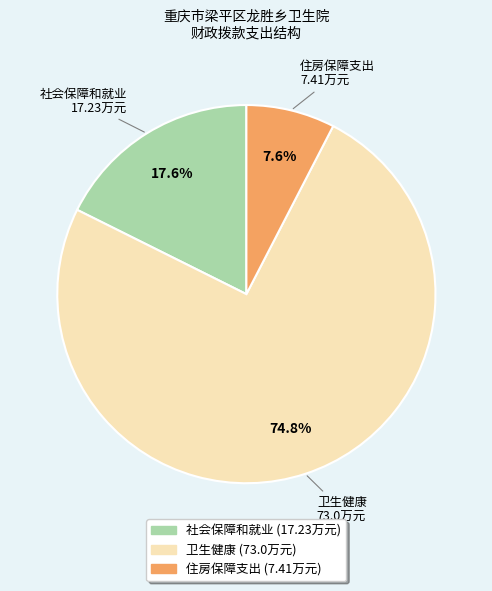

Combined, do 住房保障支出 and 卫生健康 account for over 50%?

Yes